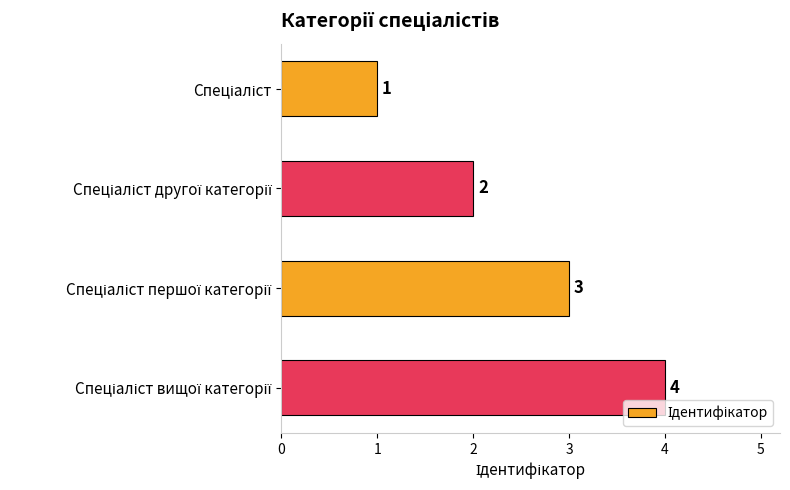

Count the values in the range 2 to 4.

3